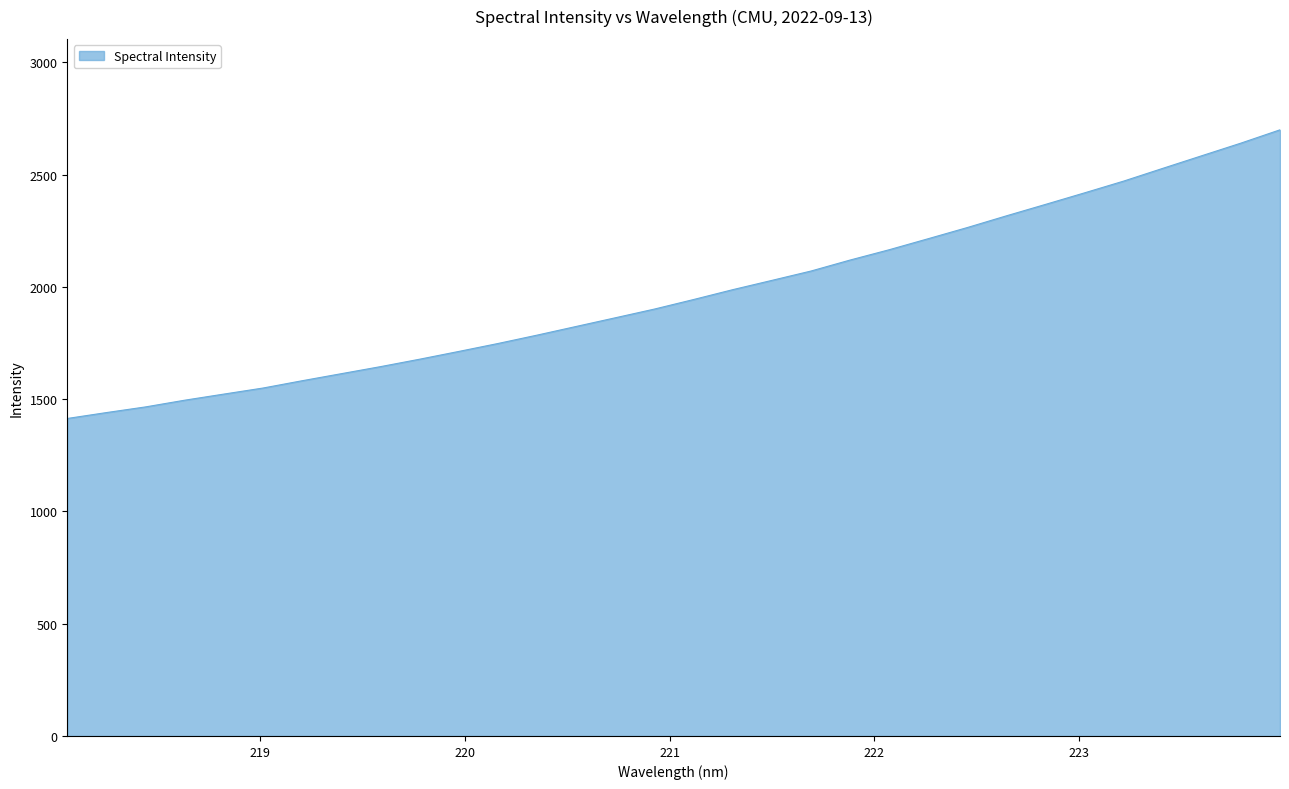

What is the difference between the maximum and minimum values?

1285.7